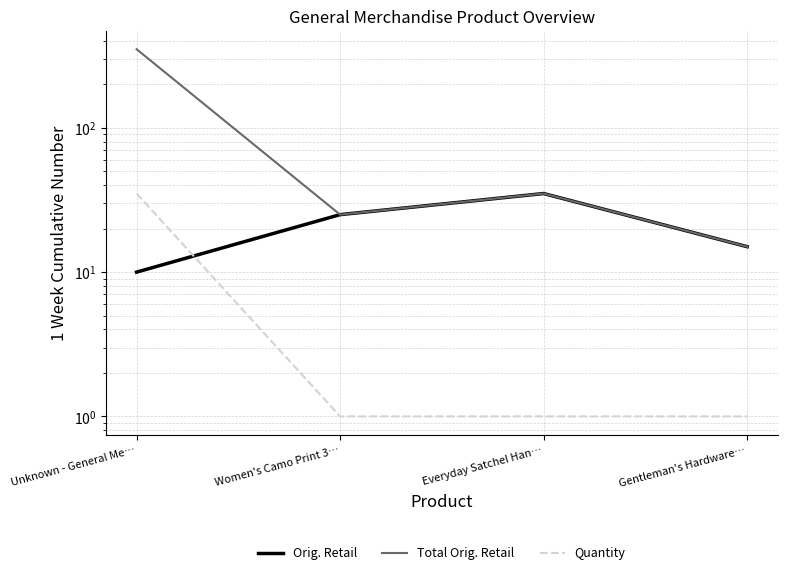

Where does the Orig. Retail series first go above 24?

Women's Camo Print 3…